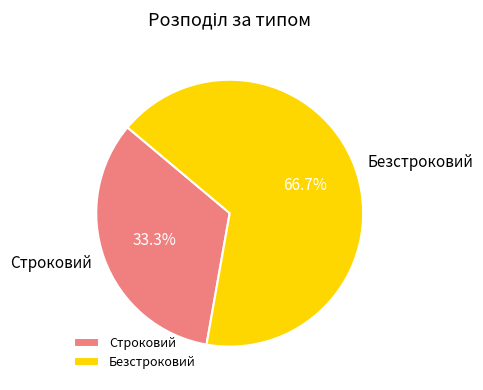

Is the sum of Безстроковий and Строковий greater than half?

Yes